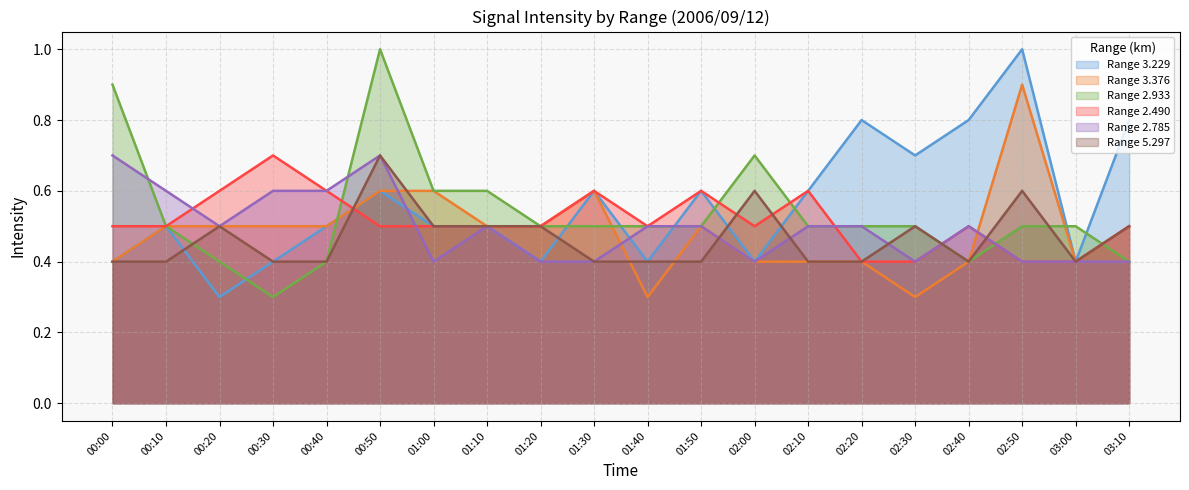

What are all the series names shown in the legend?

Range 3.229, Range 3.376, Range 2.933, Range 2.490, Range 2.785, Range 5.297